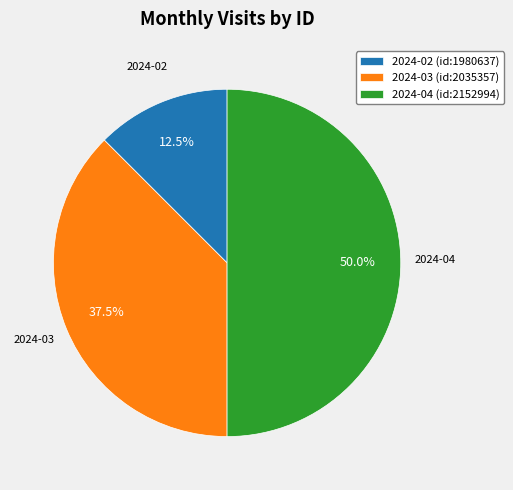

Count the number of slices in the pie.

3